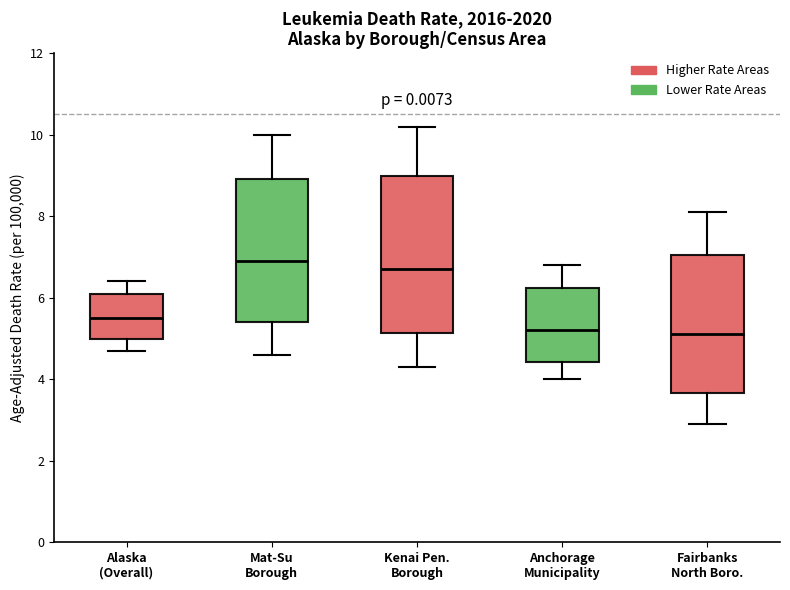

Which box is the tallest, from its lower edge to its upper edge?

Kenai Pen. Borough